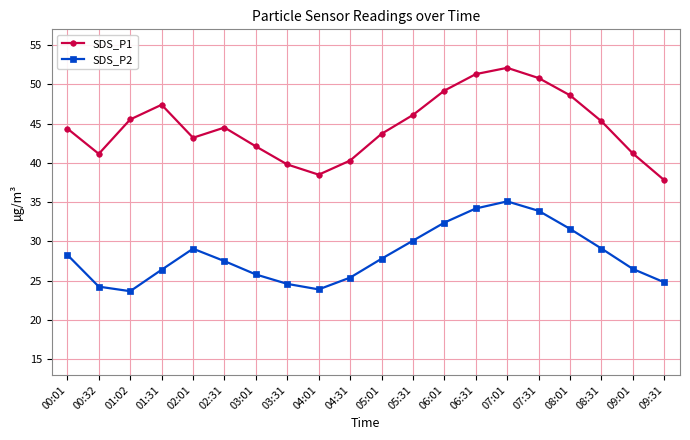

At which label does SDS_P1 first exceed 44?

00:01